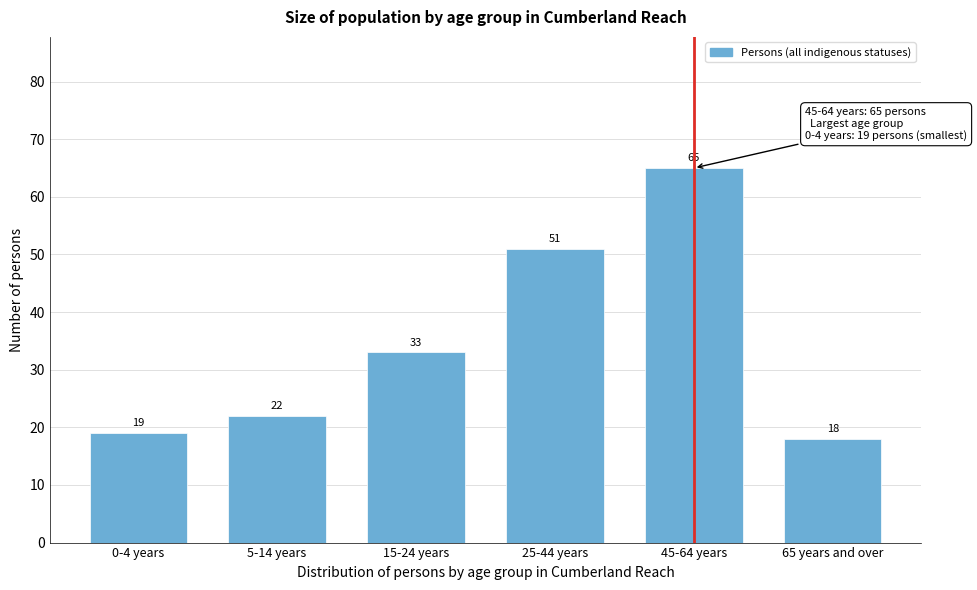

Reading left to right, list all the values displayed in this chart.

0-4 years=19	5-14 years=22	15-24 years=33	25-44 years=51	45-64 years=65	65 years and over=18